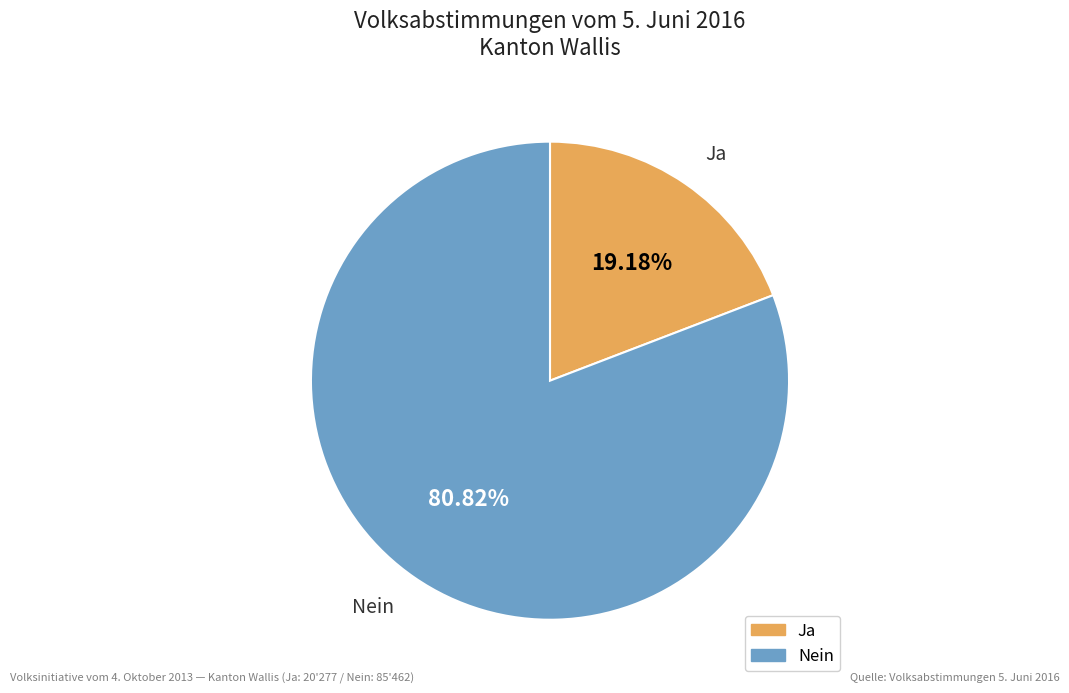

Between Ja and Nein, which is larger?

Nein